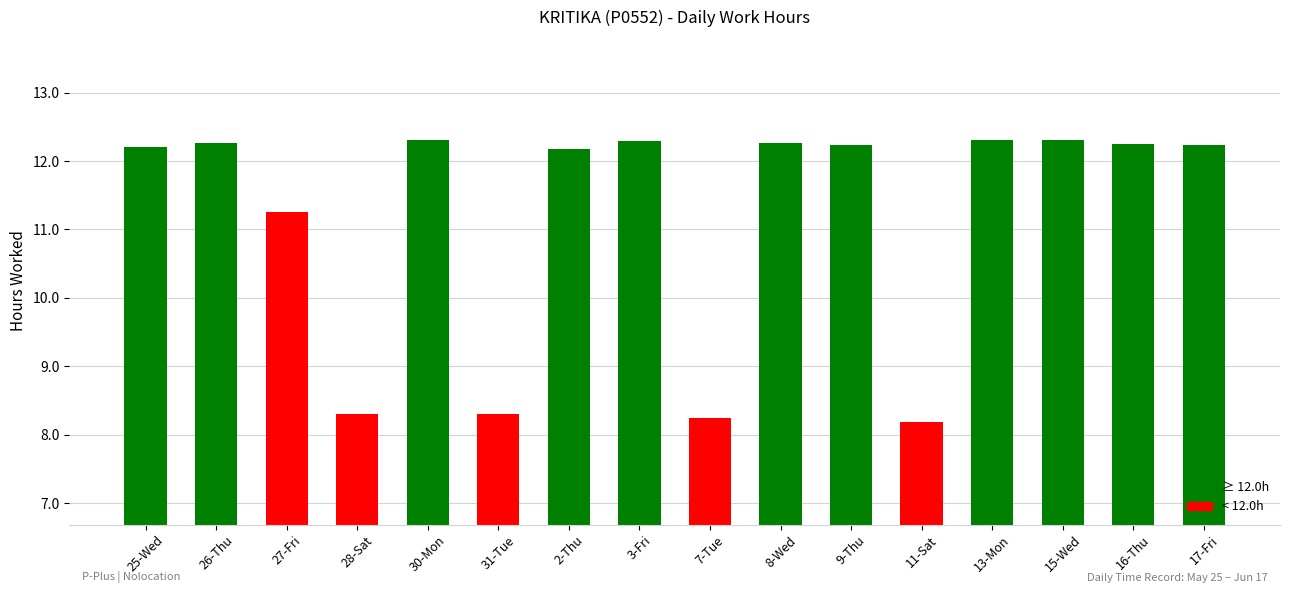

Between 17-Fri and 15-Wed, which is larger?

15-Wed